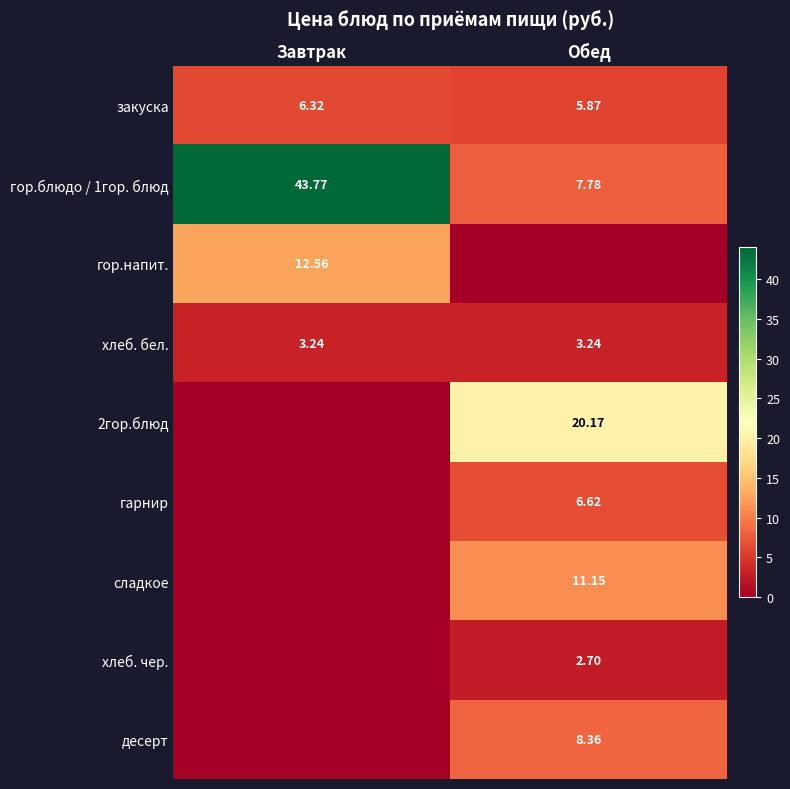

Is the value of закуска at Обед greater than the value of десерт at Обед?

No